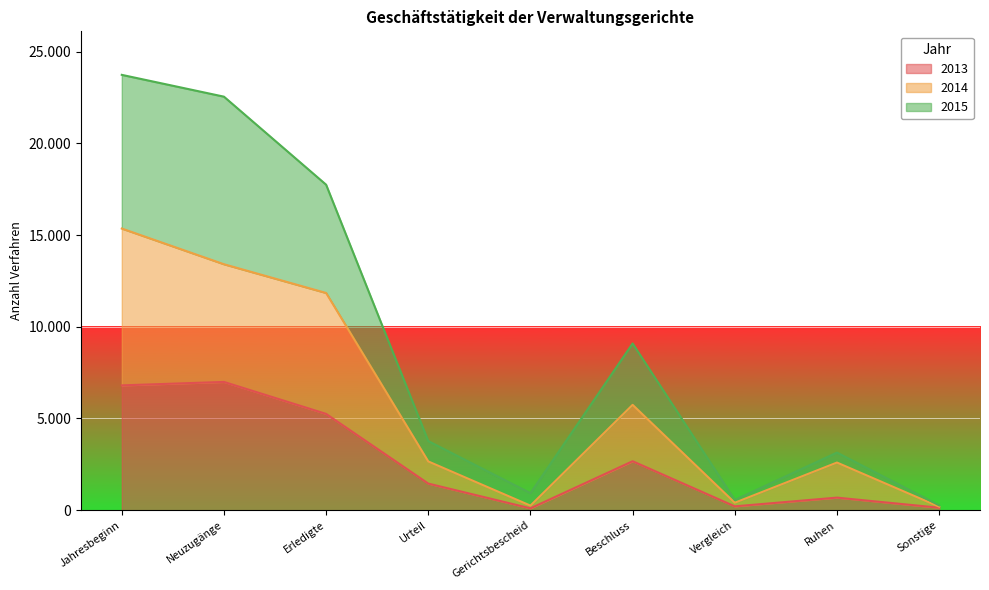

Which category has the highest value in the 2015 series?

Jahresbeginn